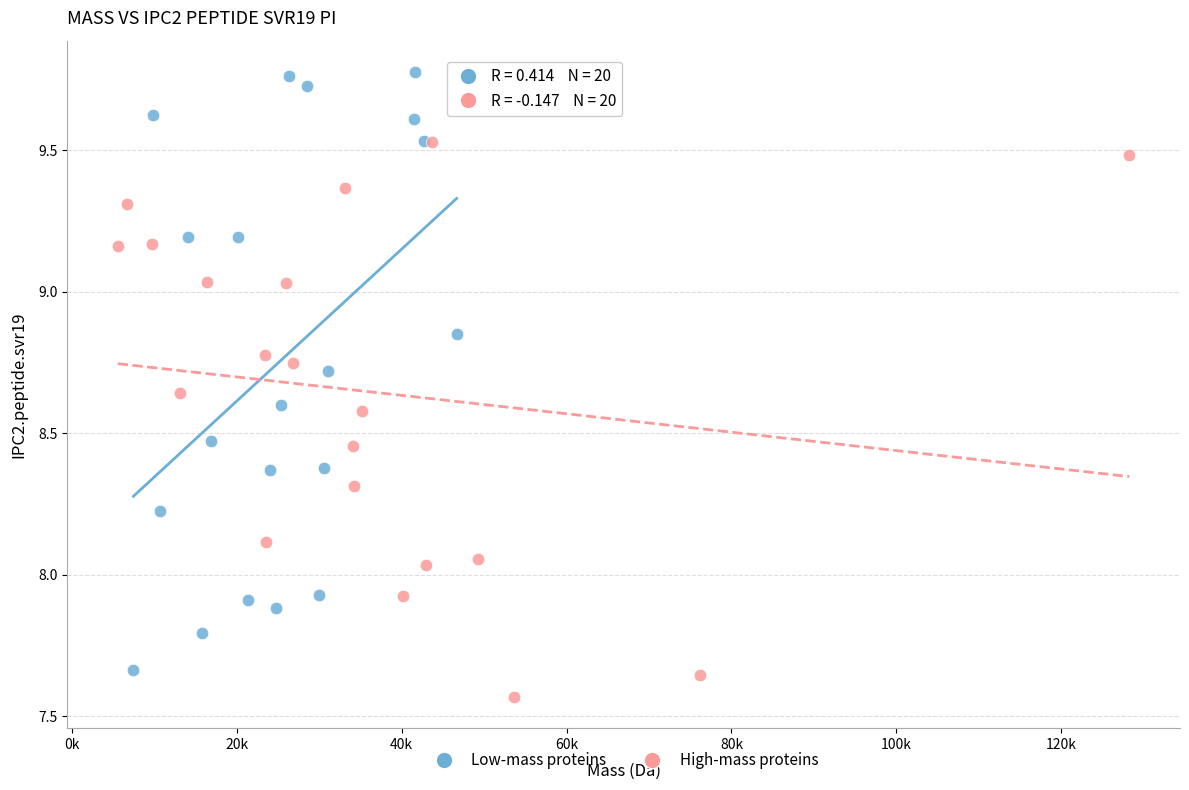

Which series reaches the maximum Y coordinate?

Low-mass proteins